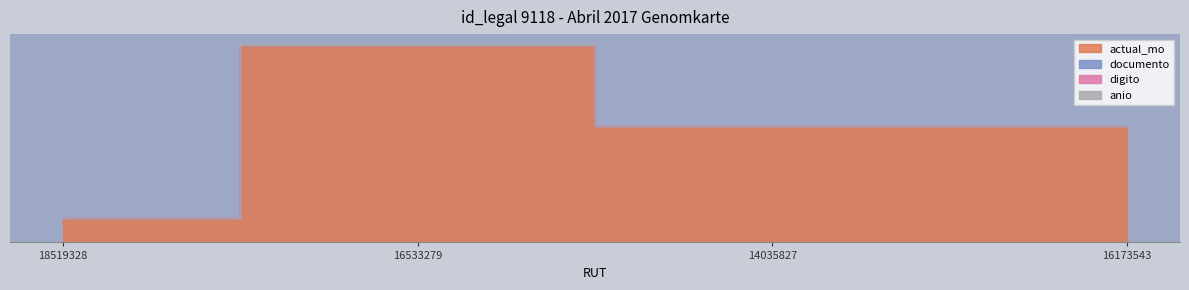

Is it true that digito equals 4 at 18519328?

True